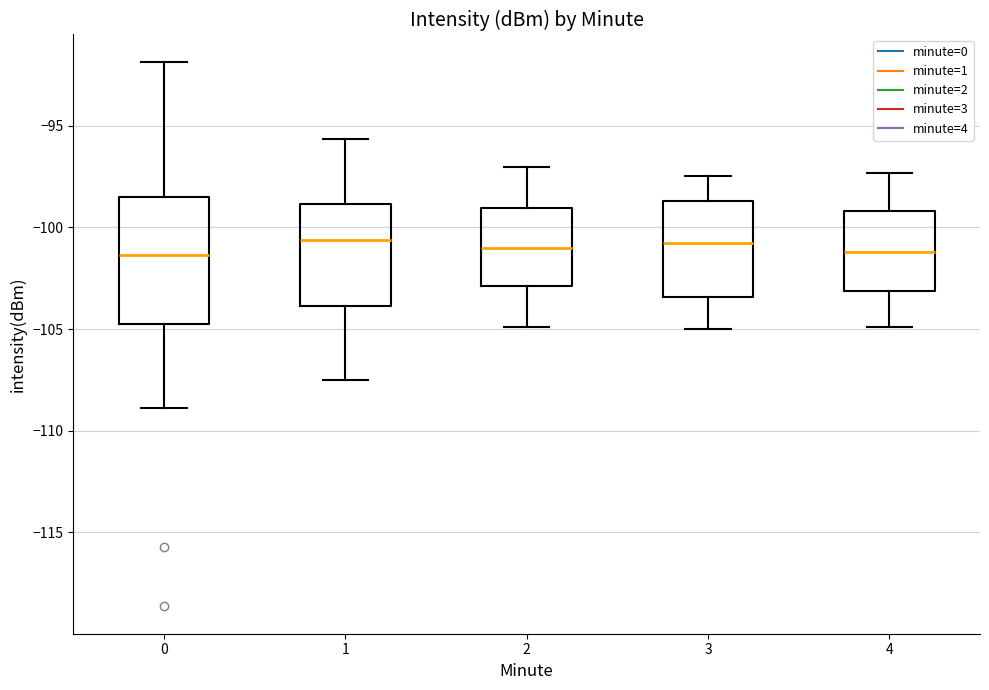

Which box is the tallest, from its lower edge to its upper edge?

0